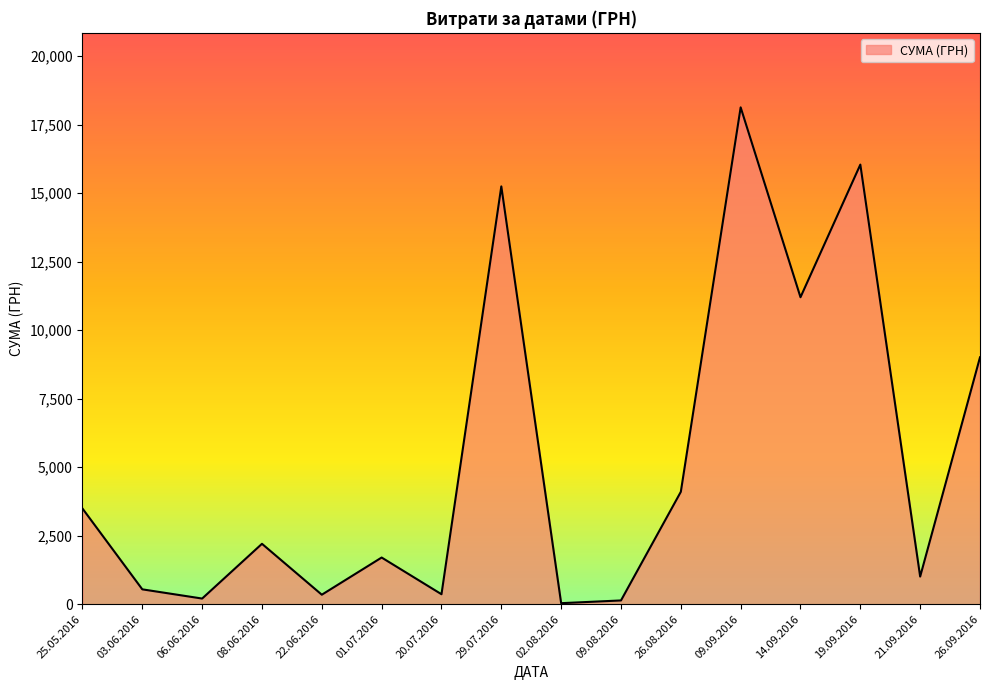

The value at 14.09.2016 is 15082.9. True or false?

False